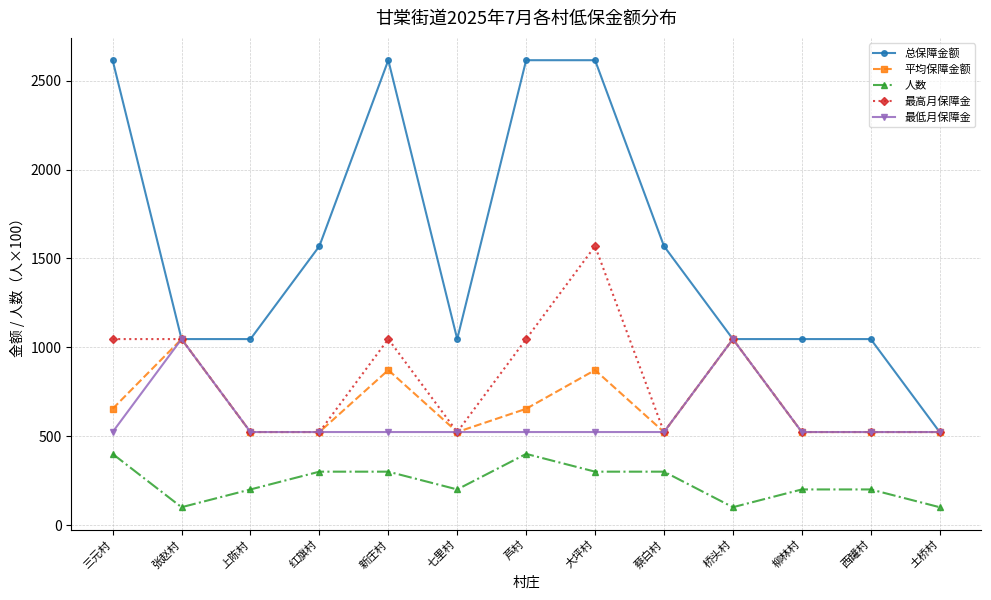

Rank the series at 新庄村 from lowest to highest value.

人数, 最低月保障金, 平均保障金额, 最高月保障金, 总保障金额